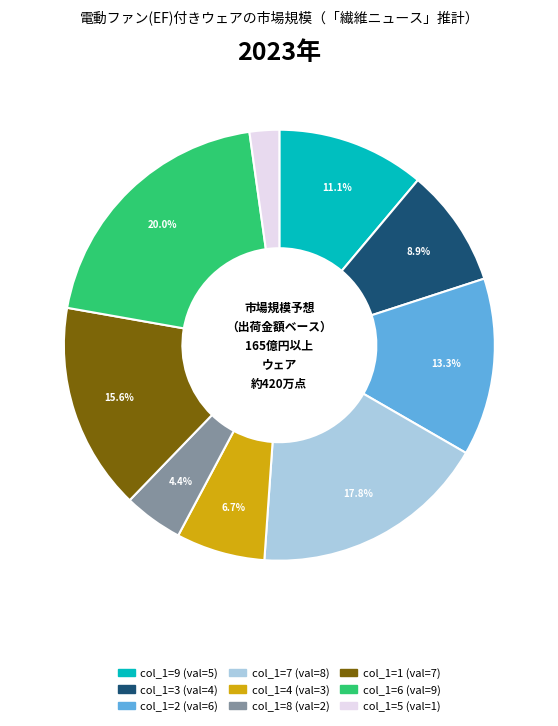

To the nearest percent, what is the average slice percentage?

11%